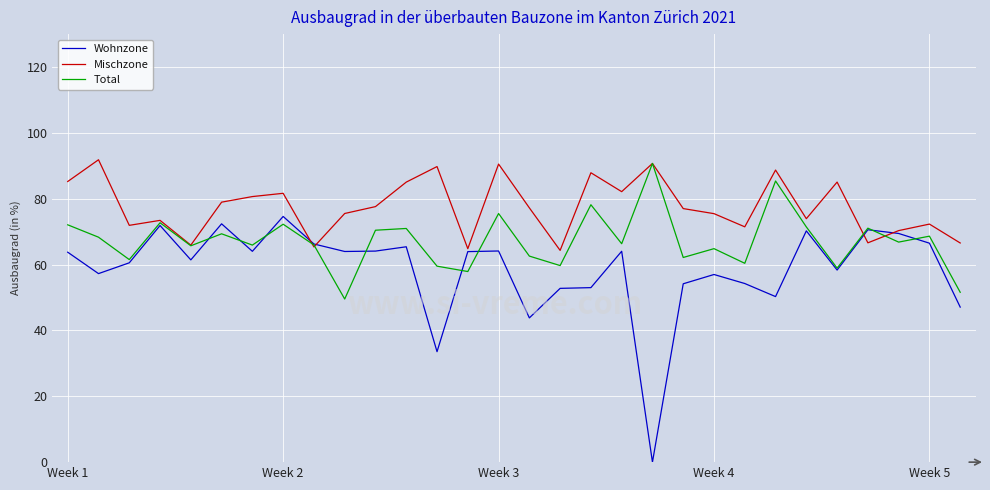

Rank the series by their average value, from highest to lowest.

Mischzone, Total, Wohnzone